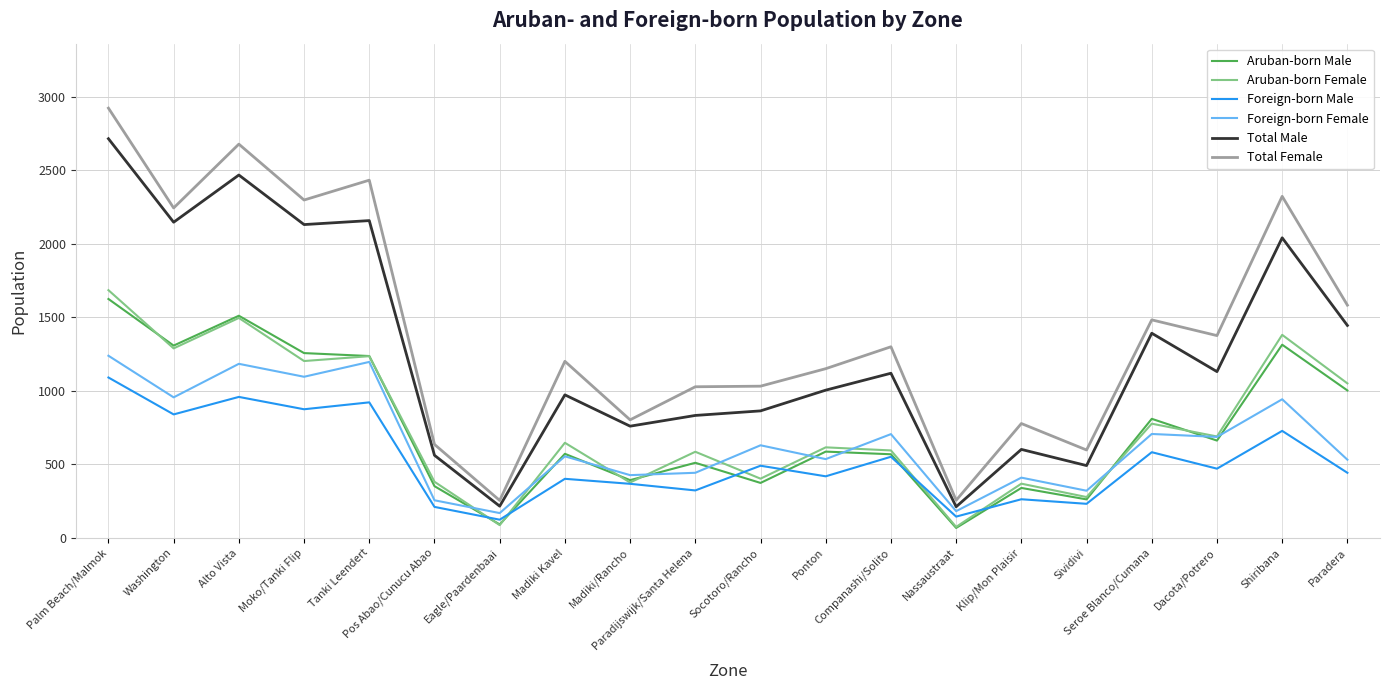

True or false: Foreign-born Female and Total Female cross at least once.

False